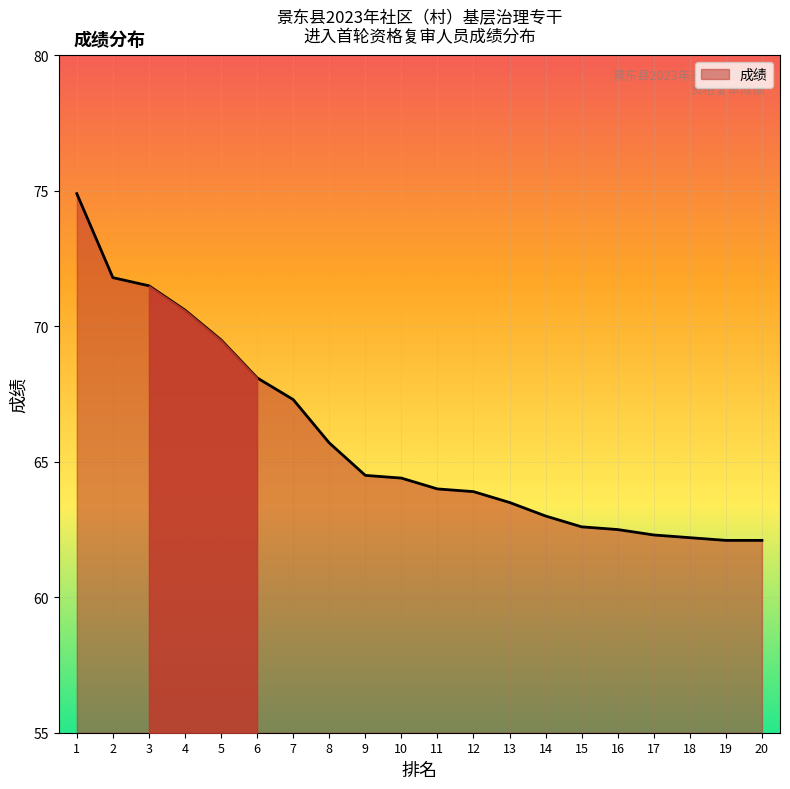

Where is the data nearest to the value 68?

6